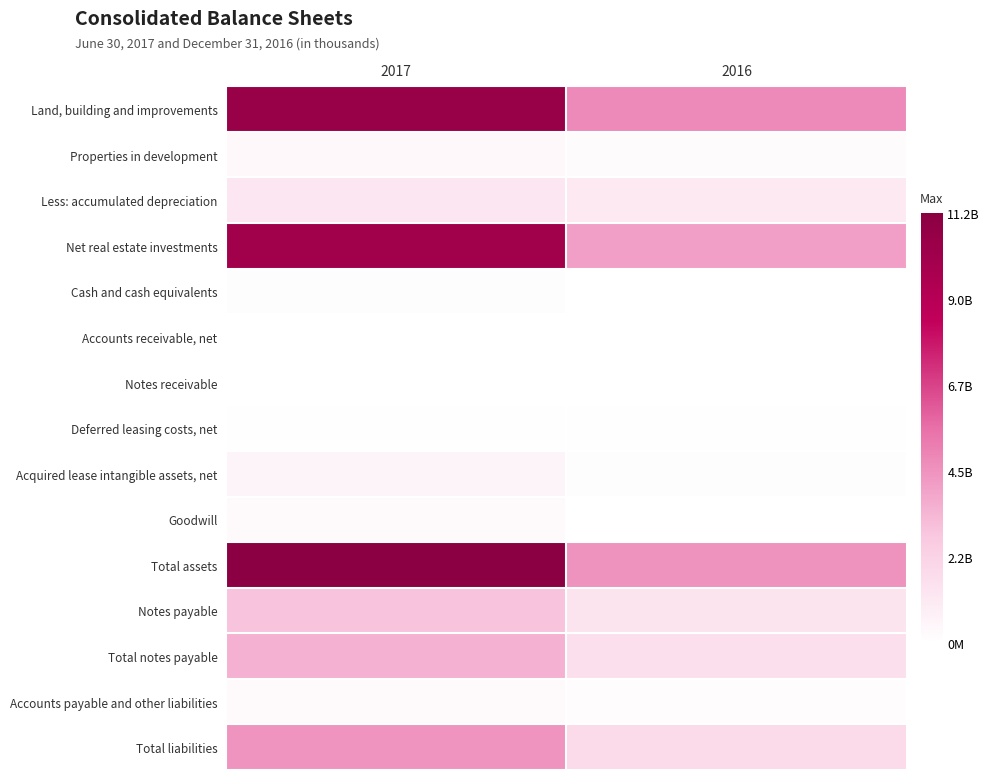

Which series has the largest total across all categories?

Total assets